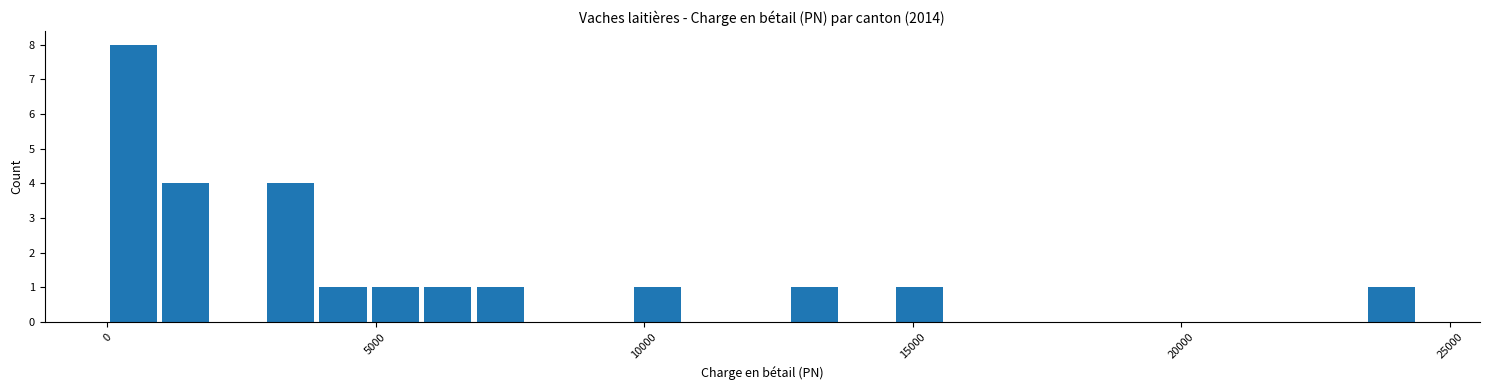

Around what value on the x-axis is the tallest bar? Give the approximate position of its centre, as read against the axis.

500